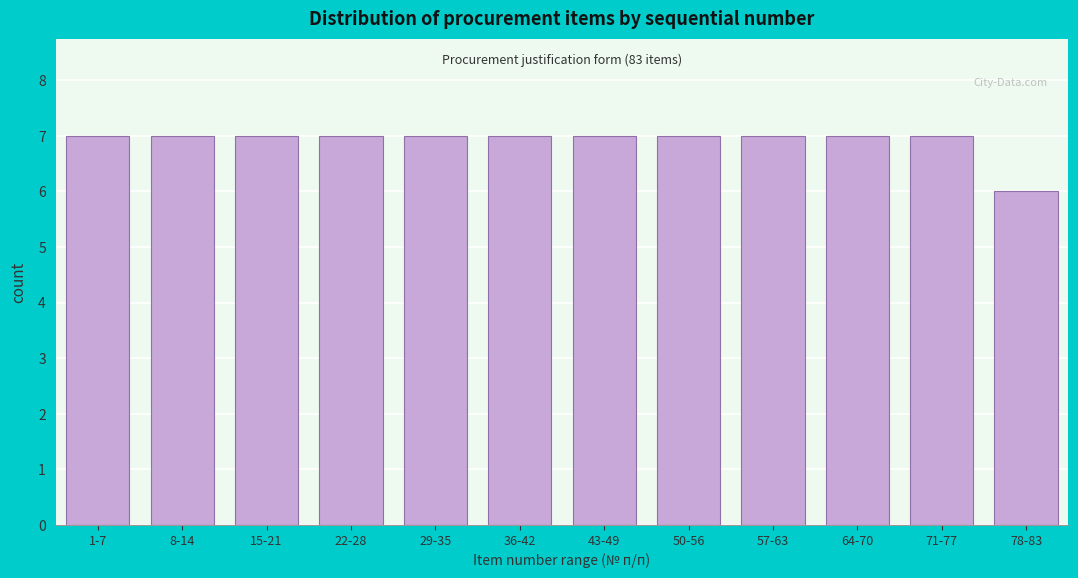

Reading left to right, what are all the values shown in this chart?

7	7	7	7	7	7	7	7	7	7	7	6